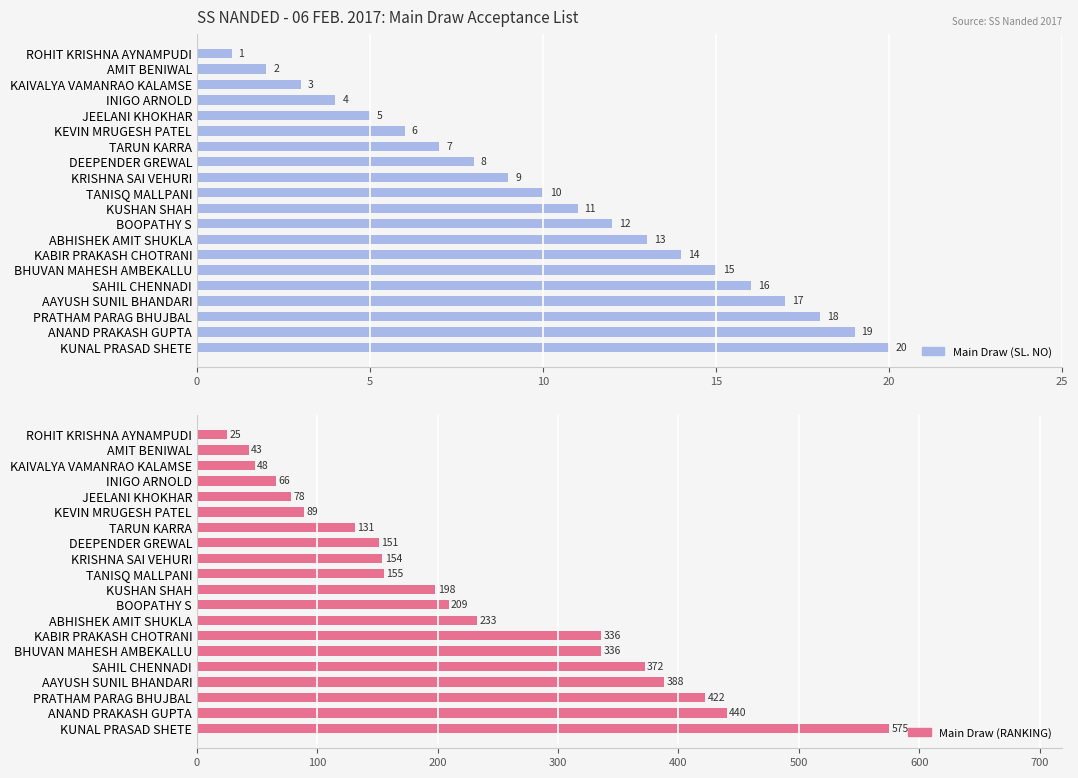

What is the difference between the maximum and minimum values in the Main Draw (RANKING) series?

550